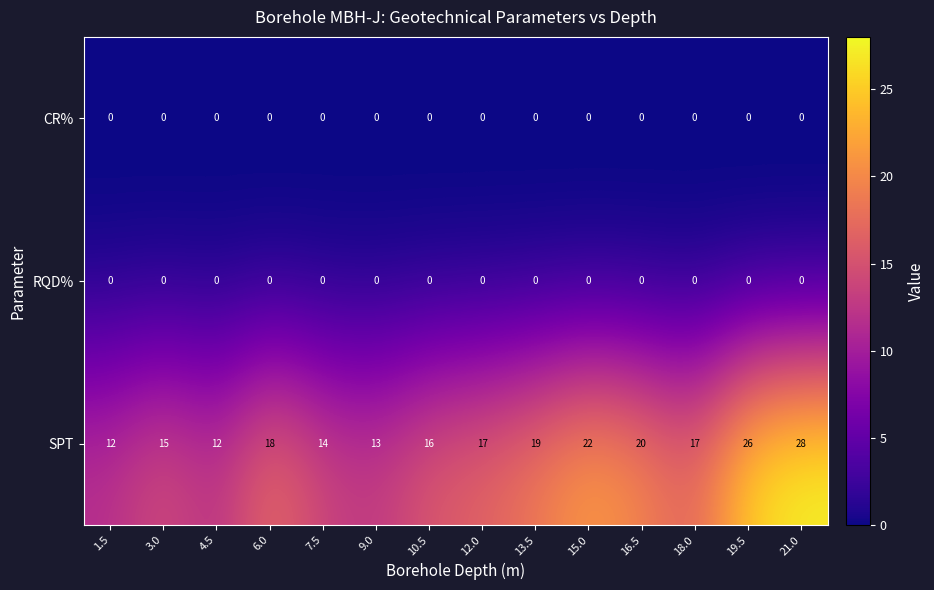

Which series has the largest total across all categories?

SPT